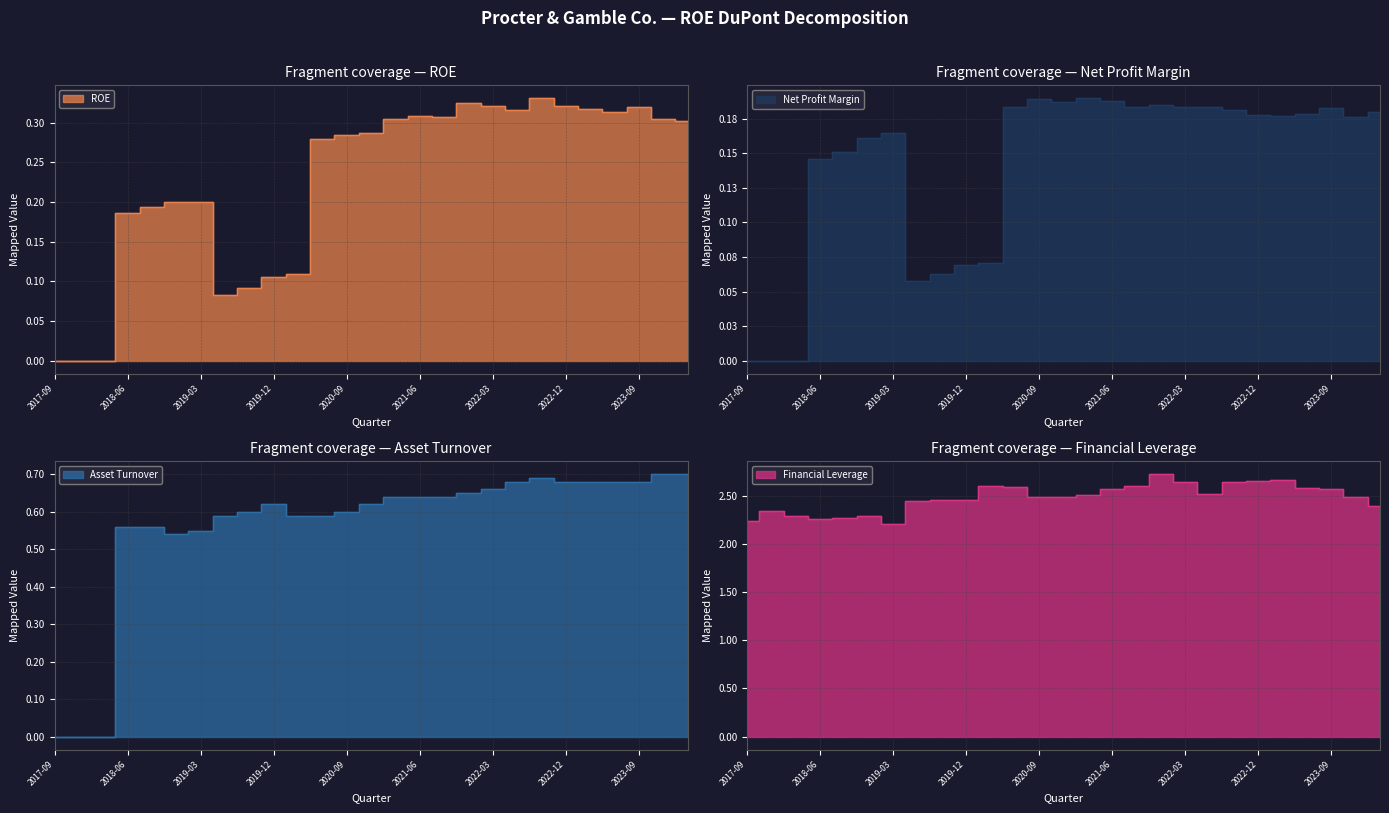

Which label corresponds to the largest value in the chart?

2021-12